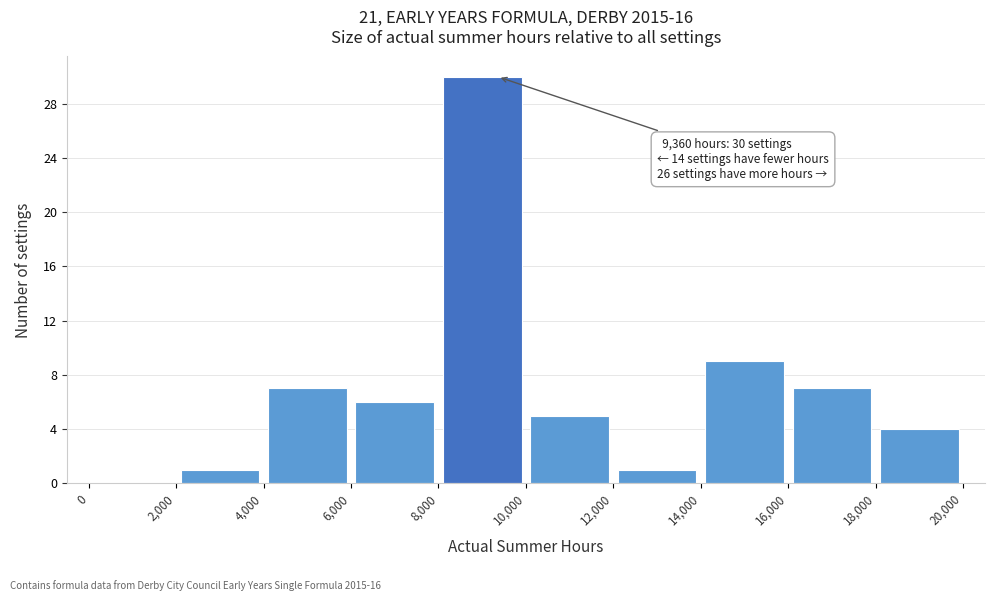

Which range on the x-axis has the tallest bar?

8,000 to 10,000